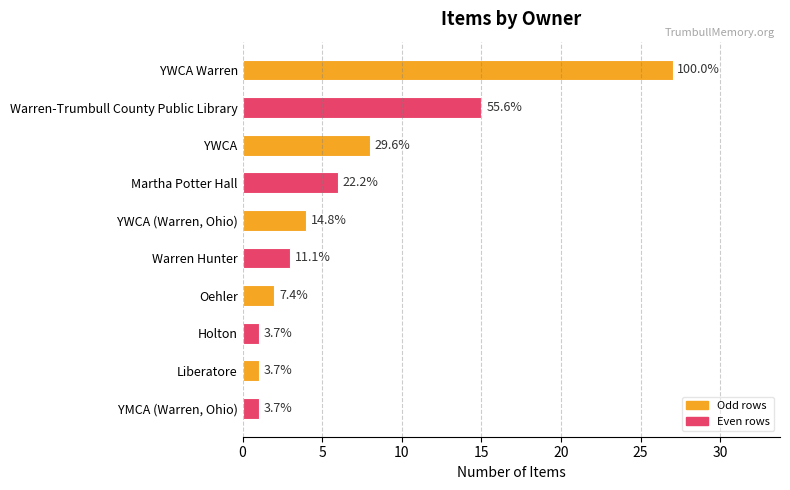

How many bars are there in total?

10